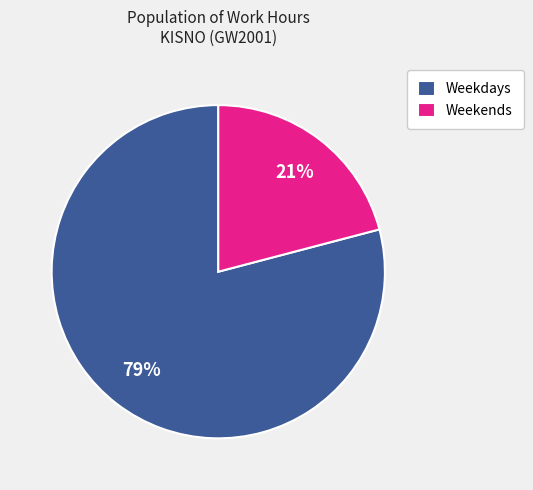

Is there a majority slice in this chart?

Yes